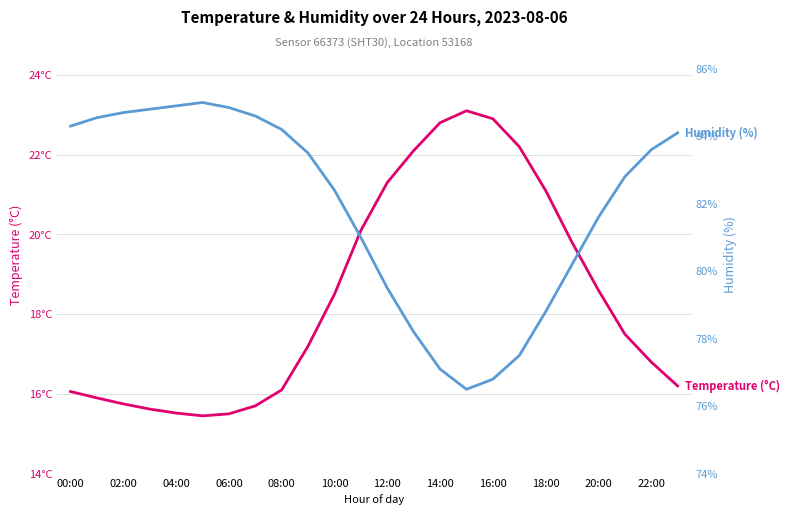

How many data points in Temperature (°C) are above 17?

13